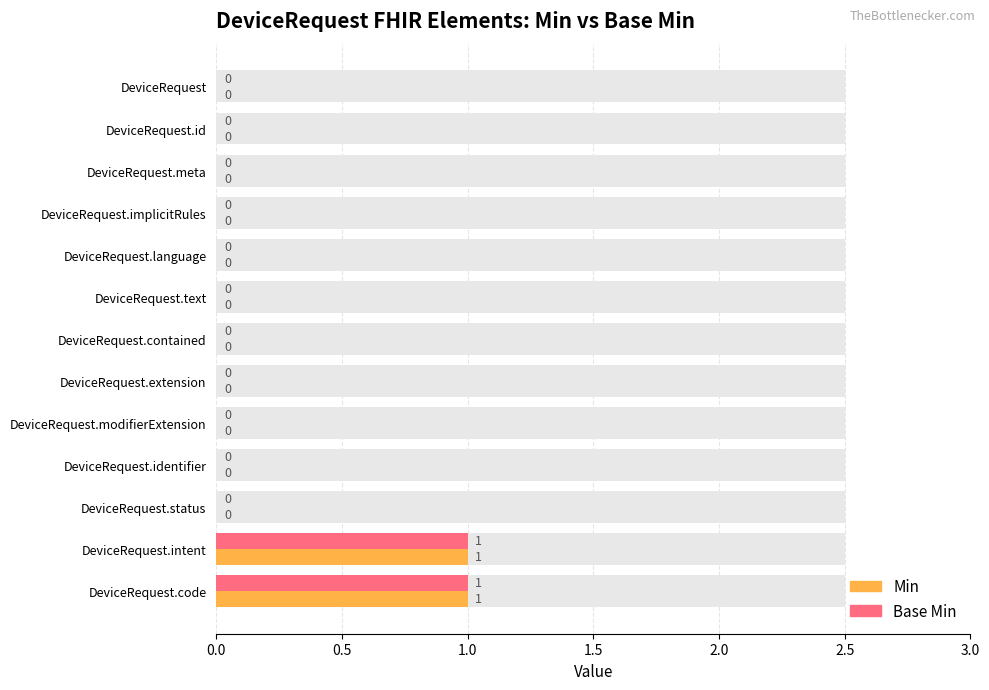

What is the sum of the Min values at DeviceRequest.intent and DeviceRequest.extension?

1